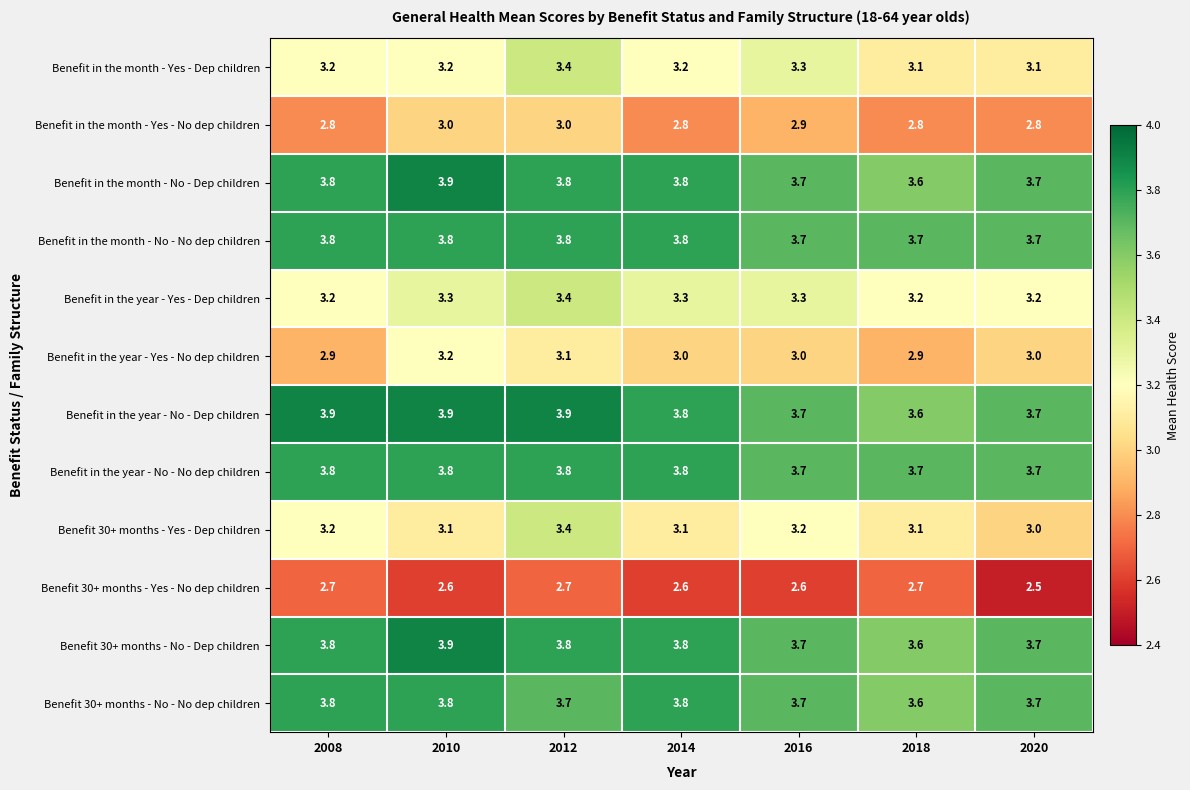

Which series has the largest range (max minus min)?

Benefit 30+ months - Yes - Dep children